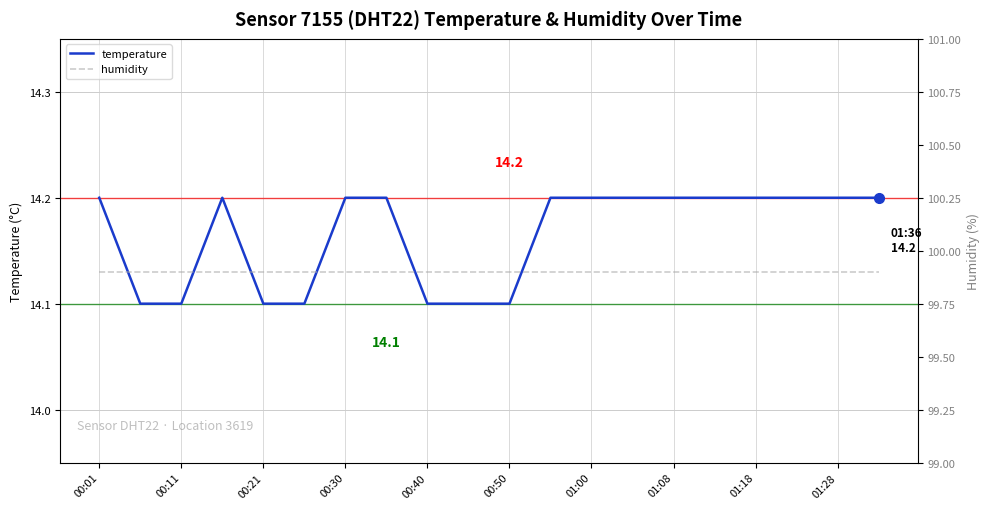

How many lines are shown in the chart?

2